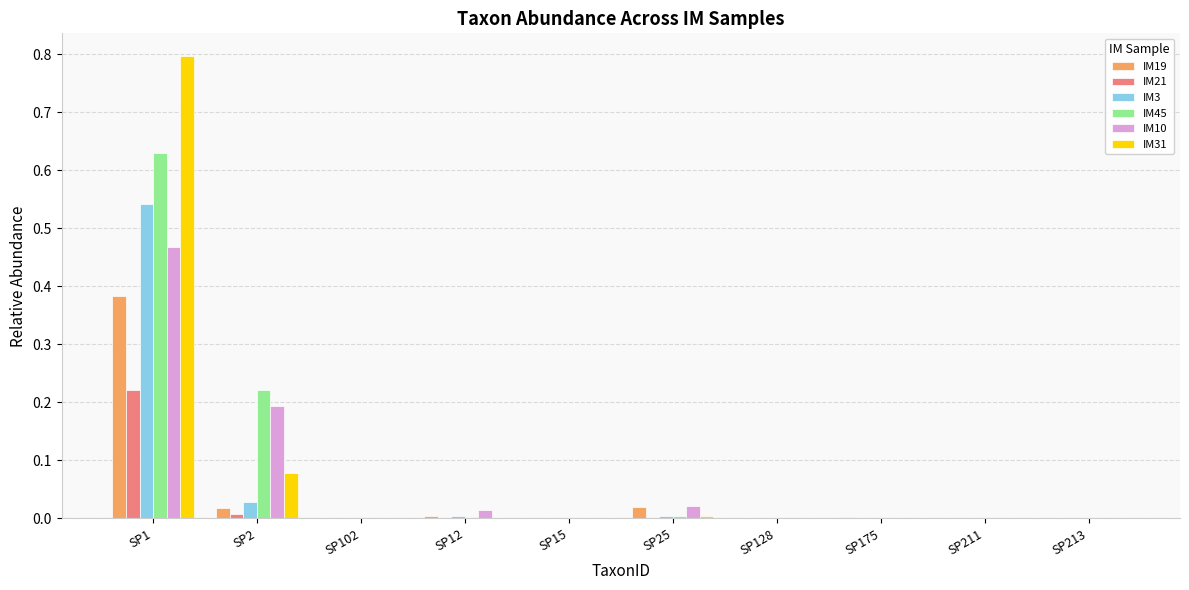

Are the bars horizontal?

No